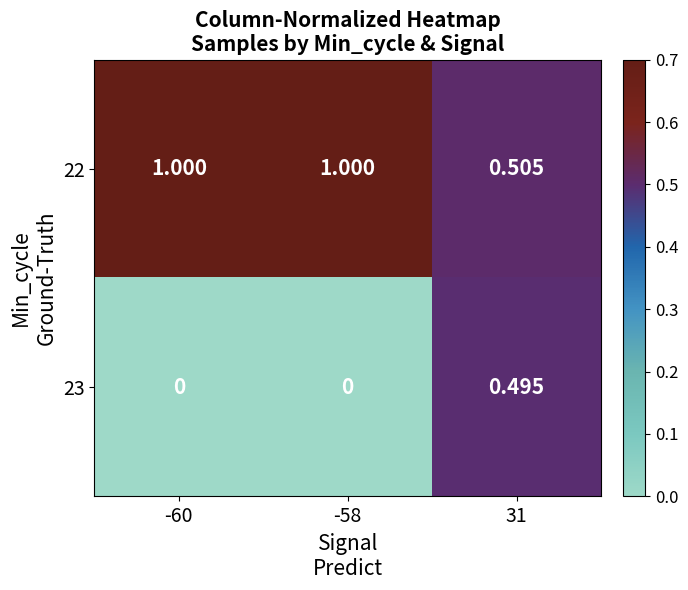

Count the number of data series in this chart.

2